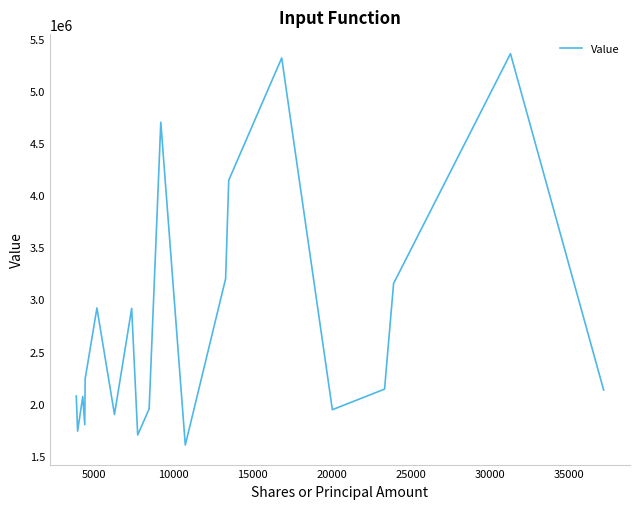

What is the maximum value shown in the chart?

5359880